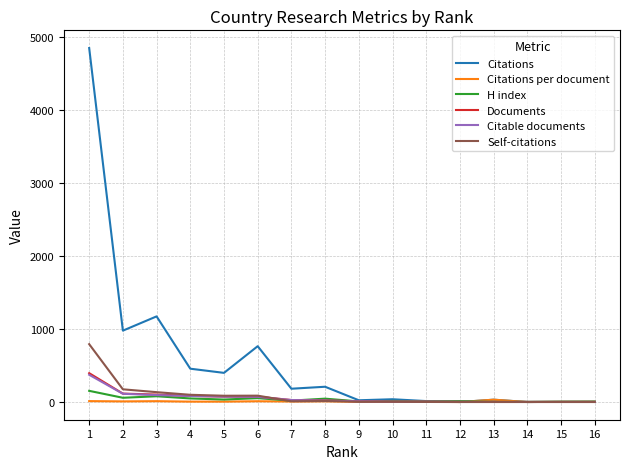

What is the sum of the Citations values at 5 and 16?

403.0